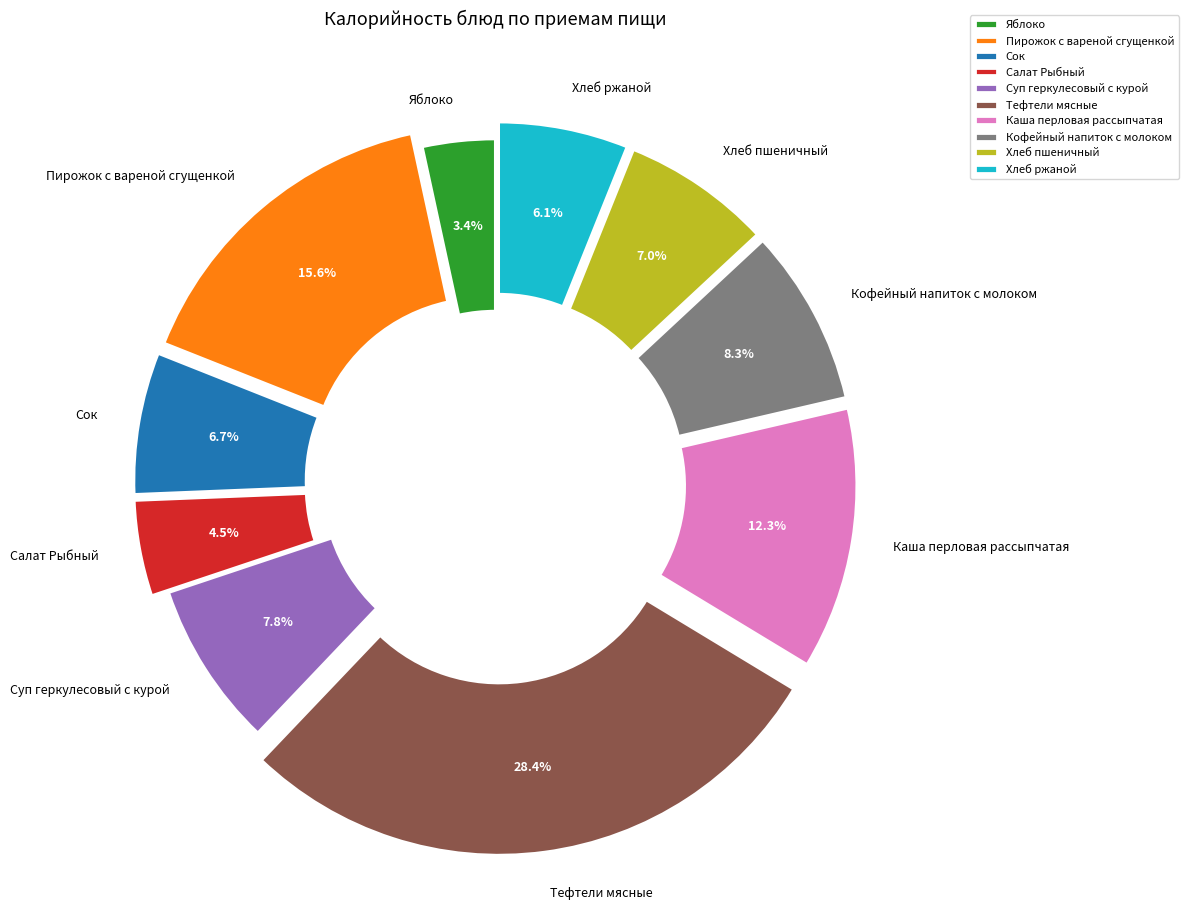

Count the number of slices in the pie.

10